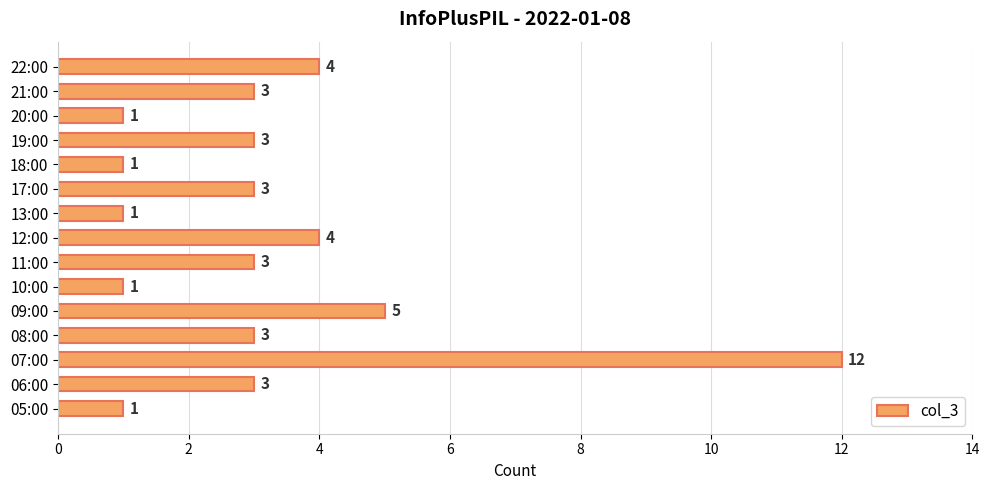

How many data points does each series have?

15